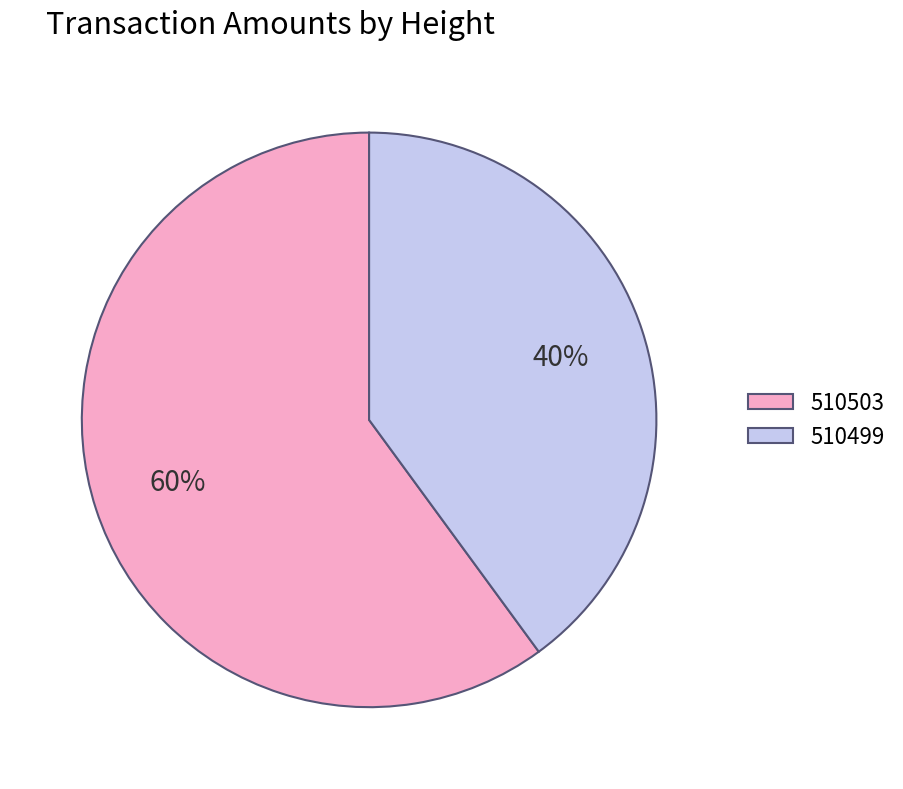

Does any single category account for the majority?

Yes